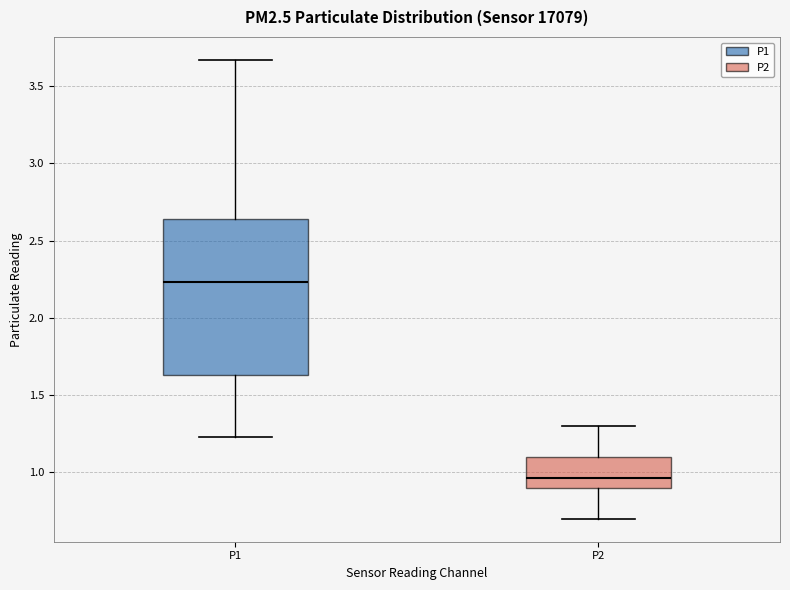

Reading left to right, transcribe this box plot: for each box, give where its median line is, the range the box spans, and where its two whiskers end, as read against the y-axis. The values are not printed on the chart, so give them approximately, as read against the axis.

P1: median 2.25, box 1.65 to 2.65, whiskers 1.25 to 3.65
P2: median 0.95, box 0.90 to 1.10, whiskers 0.70 to 1.30